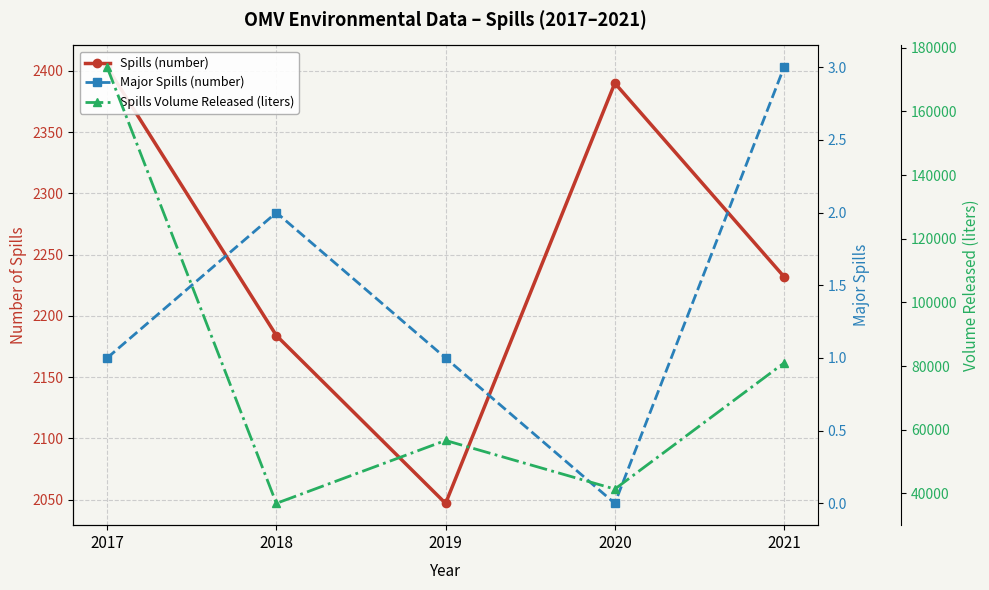

What is the approximate value of Spills (number) at 2021?

2232